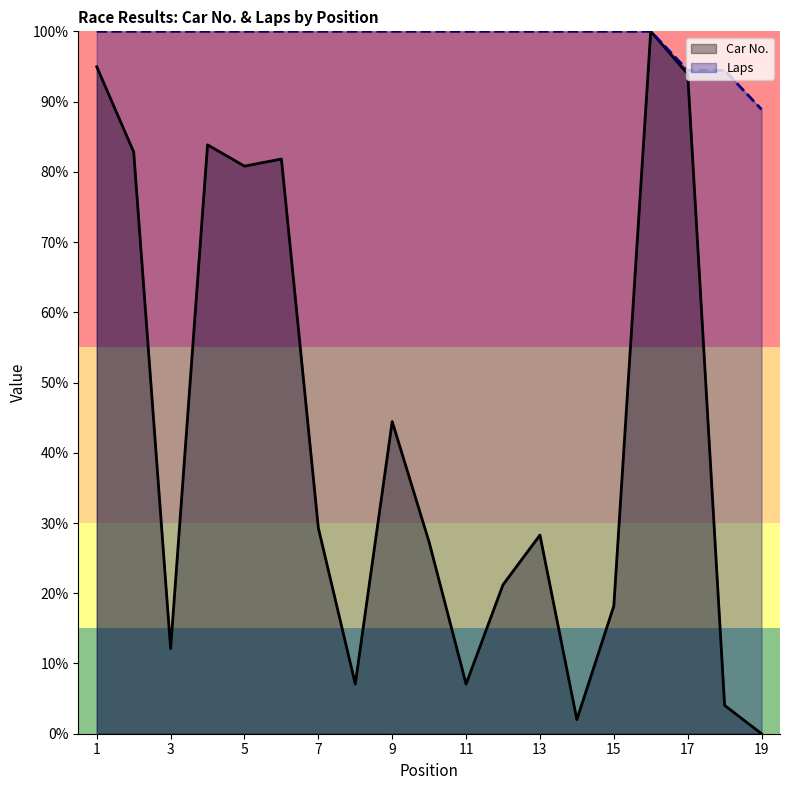

What is the maximum value shown in the chart?

100.0